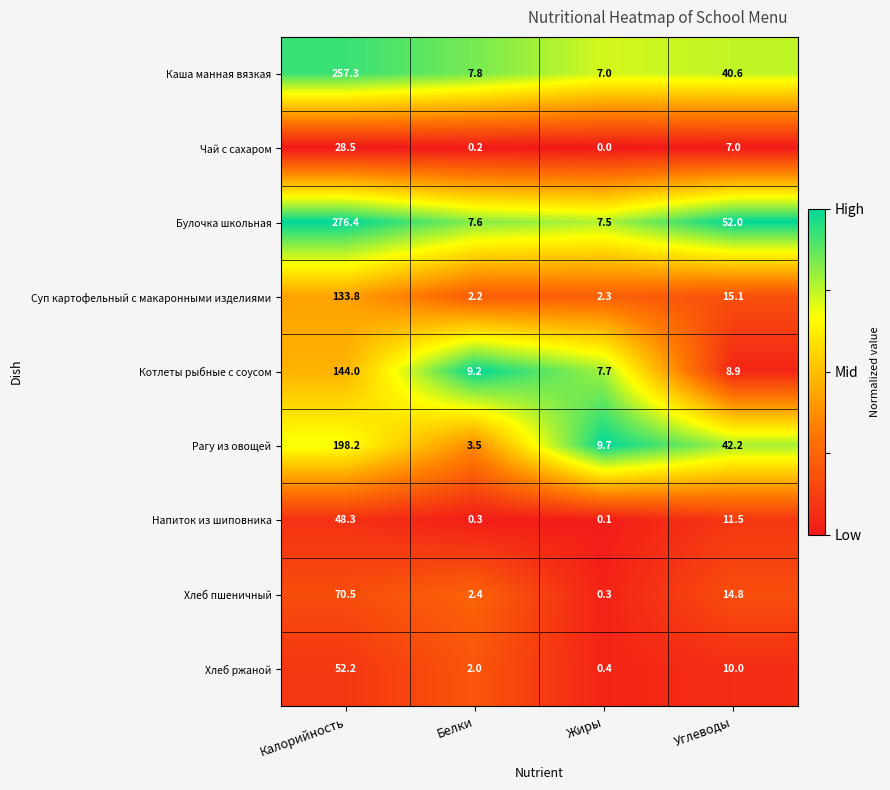

Which category has the highest value across all series?

Калорийность